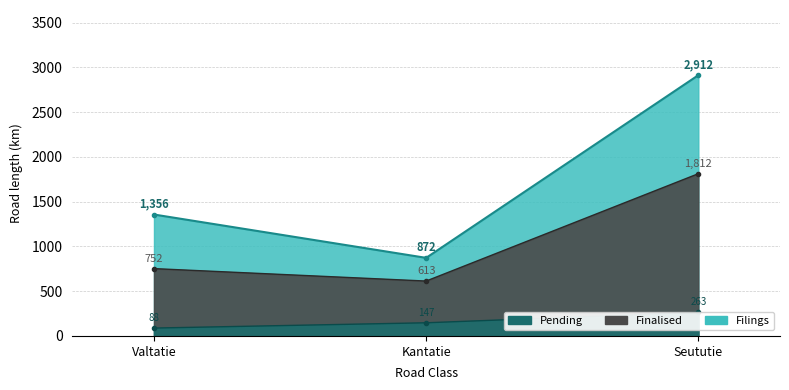

Which series has the largest range (max minus min)?

Filings